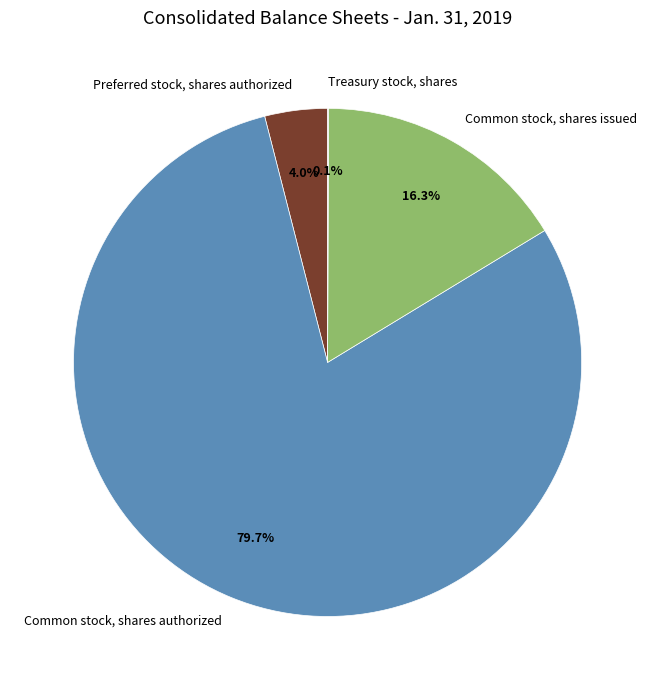

To the nearest percent, what percentage of the pie is Common stock, shares issued?

16%